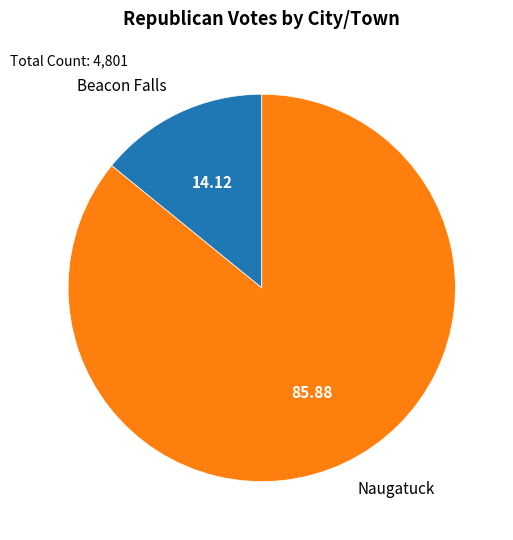

Does any single category account for the majority?

Yes